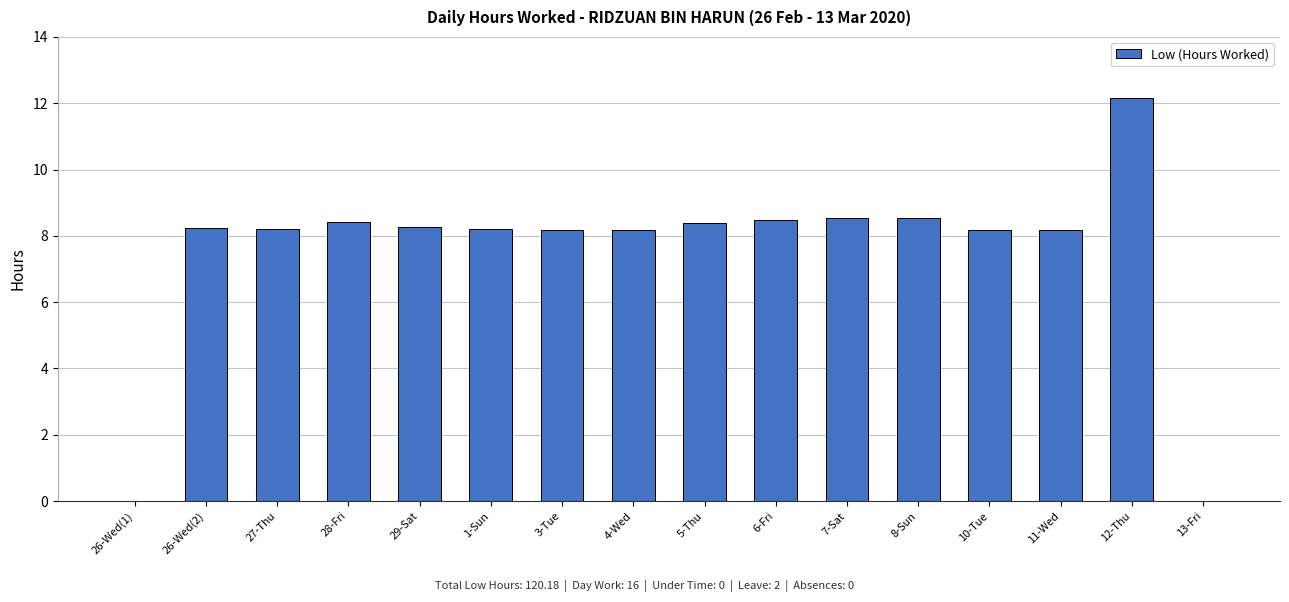

Count the number of categories in the chart.

16